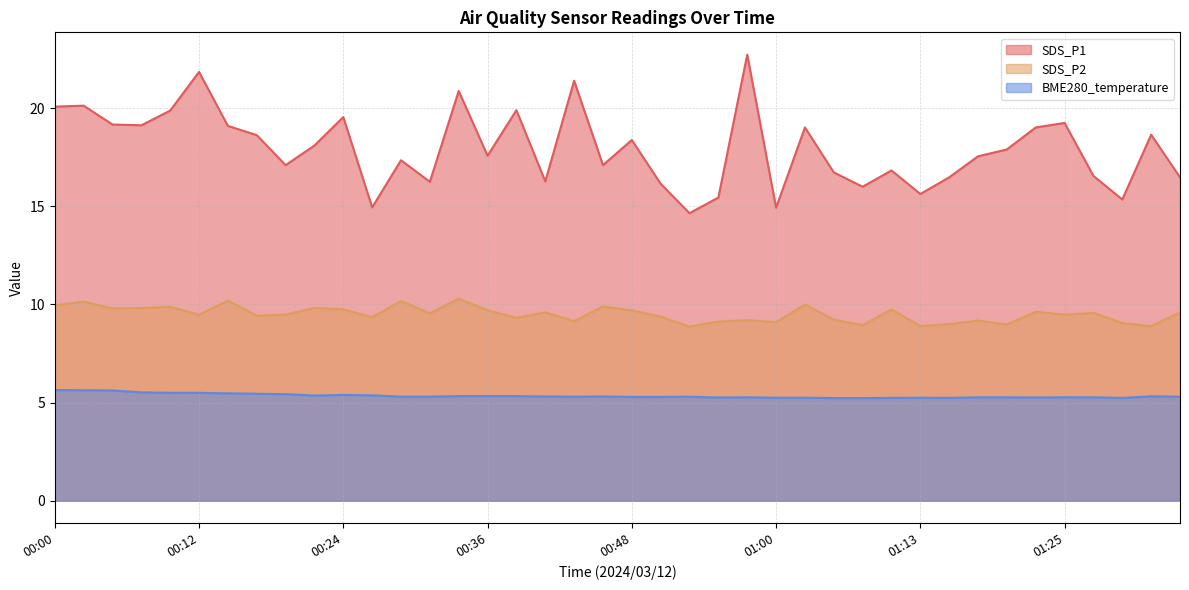

What is the approximate value of BME280_temperature at 00:48?

5.3